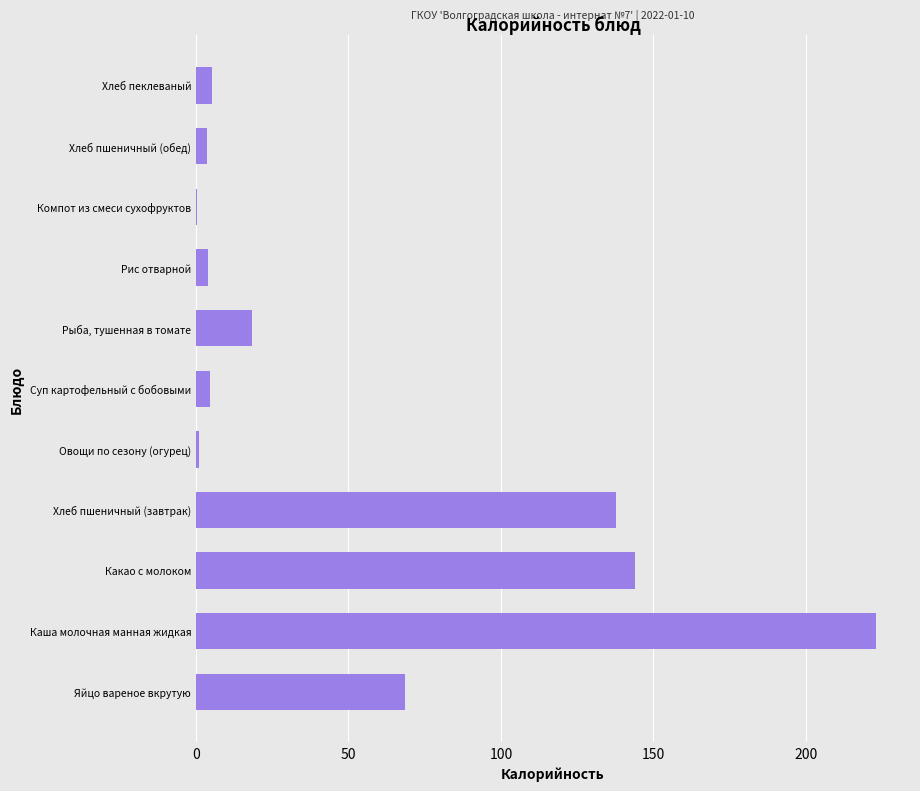

Which label corresponds to the largest value in the chart?

Каша молочная манная жидкая